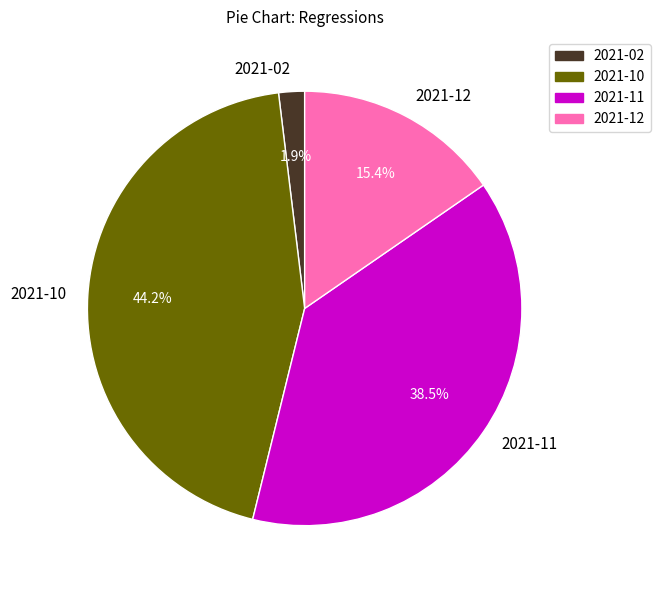

How many slices are in this pie chart?

4